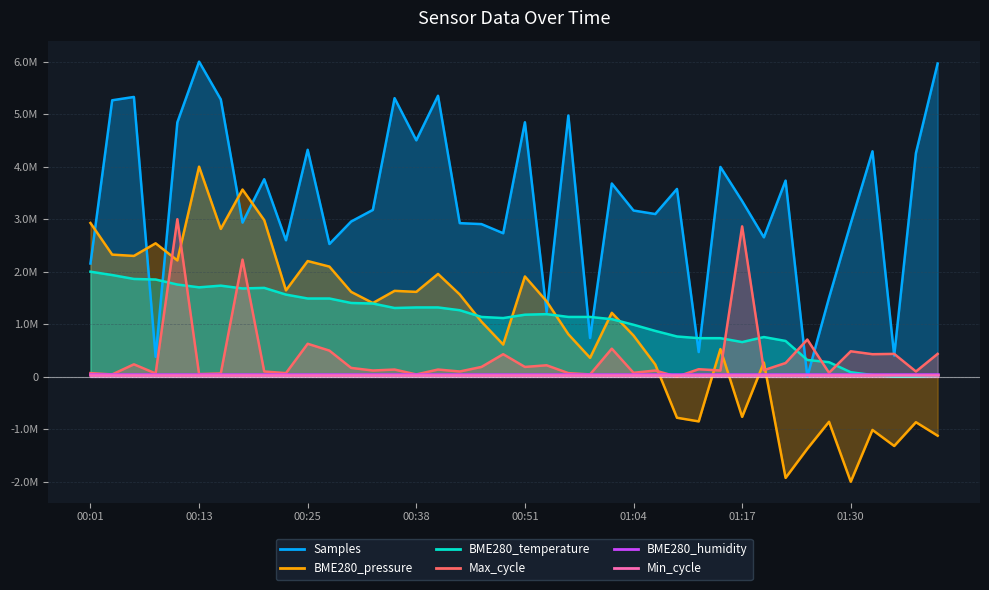

True or false: Samples has a value of 2732274.4 at 00:48.

True